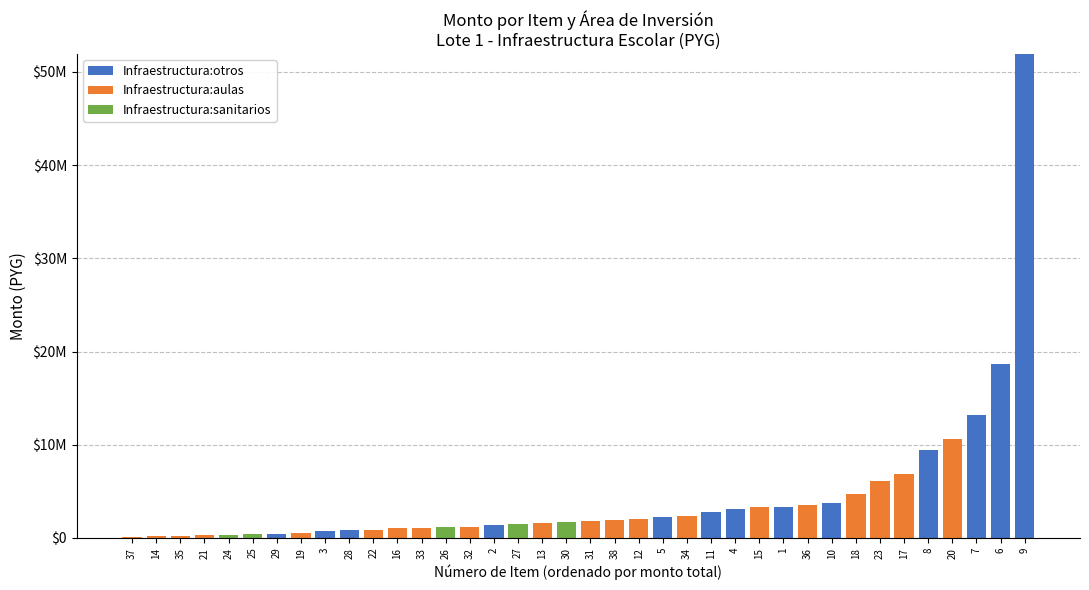

What are all the series names shown in the legend?

Infraestructura:otros, Infraestructura:aulas, Infraestructura:sanitarios